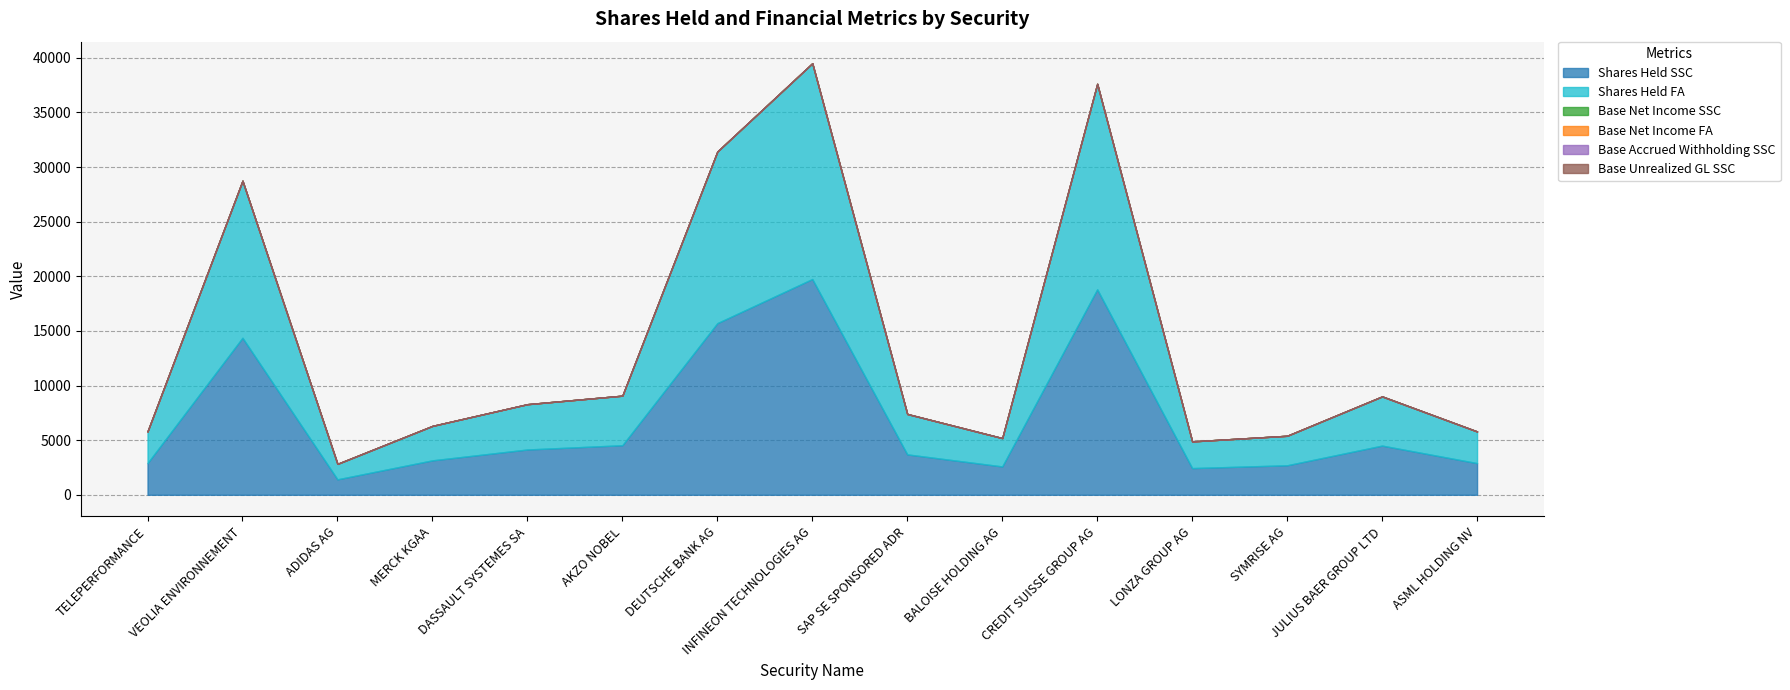

Which series has the largest range (max minus min)?

Shares Held SSC